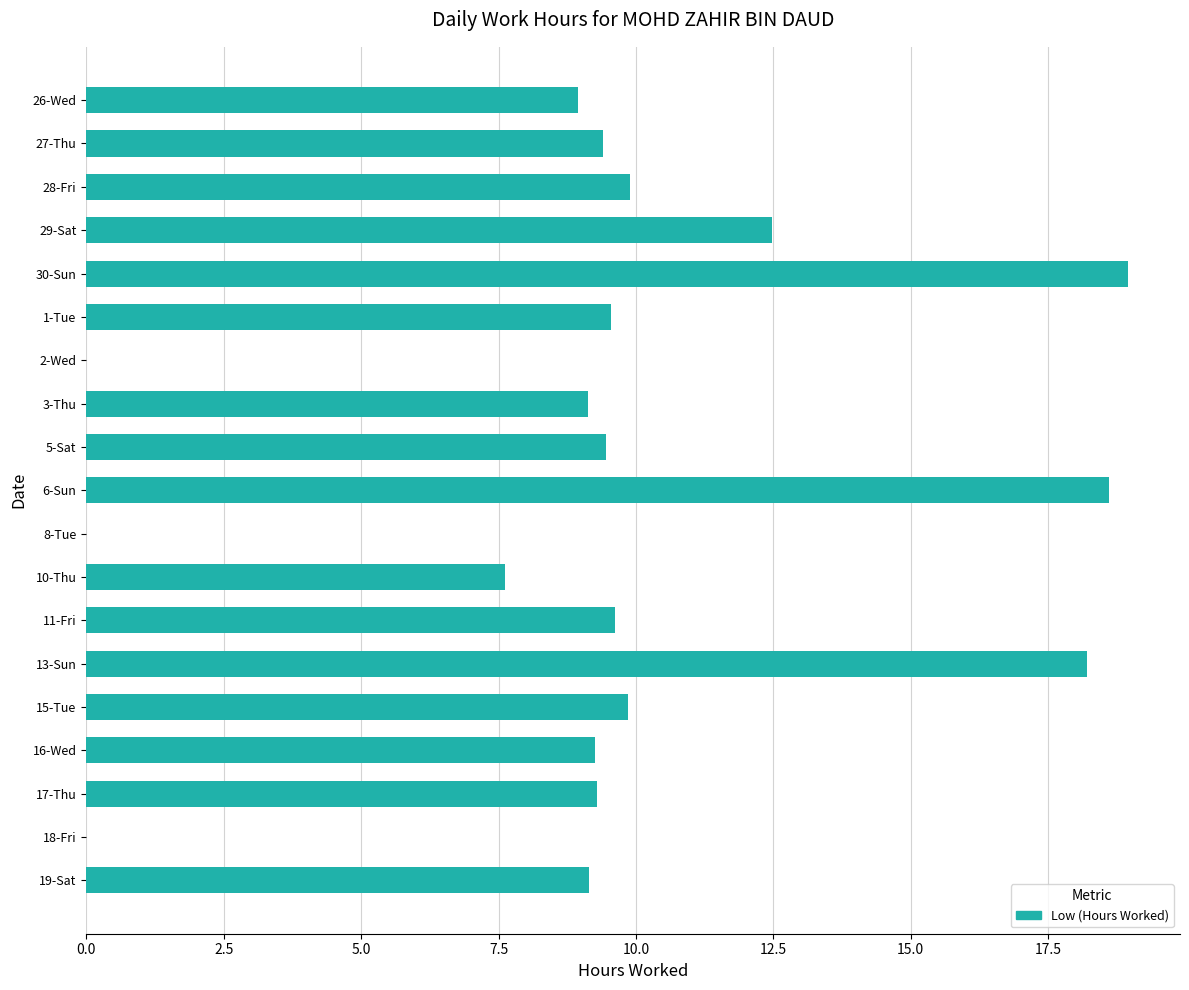

How many series are shown in this chart?

1